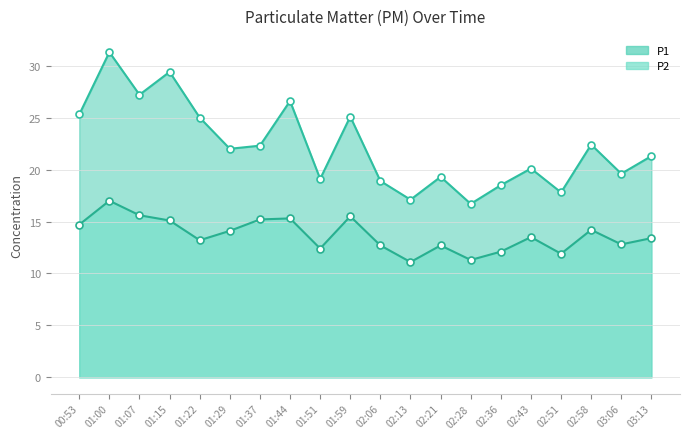

Reading right to left, extract all data points from this chart.

P1: 03:13=21.3	03:06=19.6	02:58=22.4	02:51=17.8	02:43=20.1	02:36=18.5	02:28=16.7	02:21=19.3	02:13=17.1	02:06=18.9	01:59=25.1	01:51=19.1	01:44=26.6	01:37=22.3	01:29=22.0	01:22=25.0	01:15=29.4	01:07=27.2	01:00=31.3	00:53=25.3
P2: 03:13=13.4	03:06=12.8	02:58=14.2	02:51=11.9	02:43=13.5	02:36=12.1	02:28=11.3	02:21=12.7	02:13=11.1	02:06=12.7	01:59=15.5	01:51=12.4	01:44=15.3	01:37=15.2	01:29=14.1	01:22=13.2	01:15=15.1	01:07=15.6	01:00=17.0	00:53=14.7